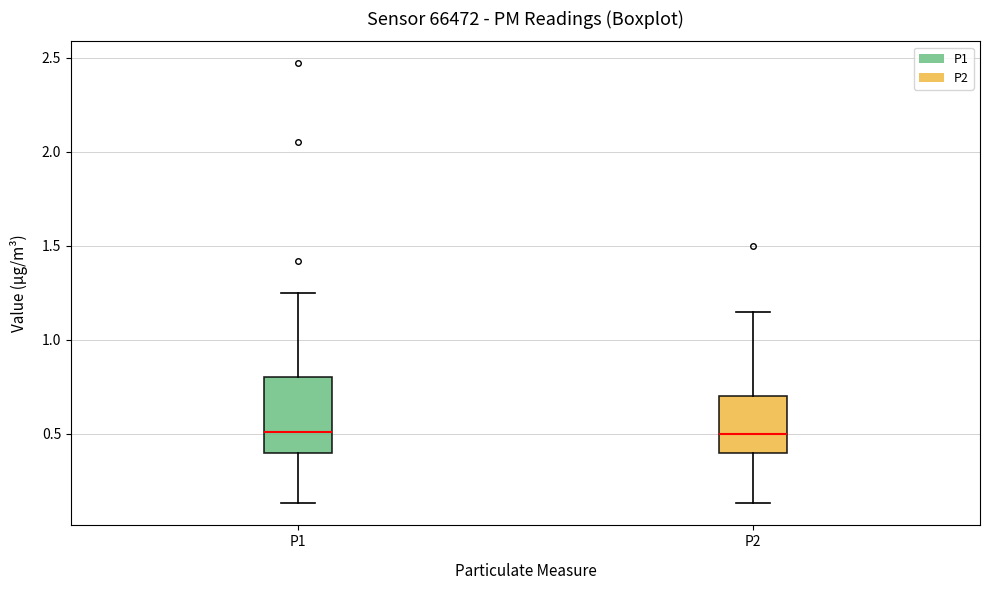

Where is the lower edge of the box for P2 on the y-axis? The values are not printed on the chart, so give them approximately, as read against the axis.

0.40